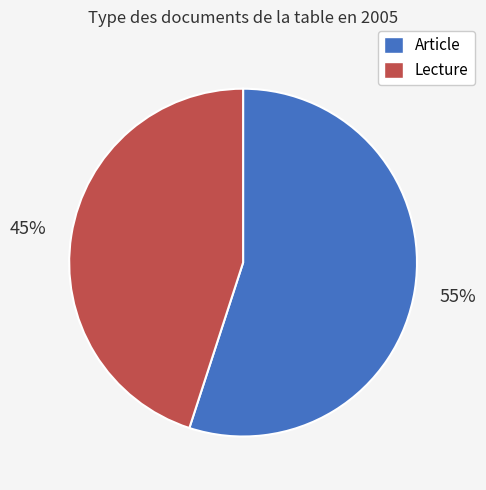

Which category has the biggest portion of the pie?

Article